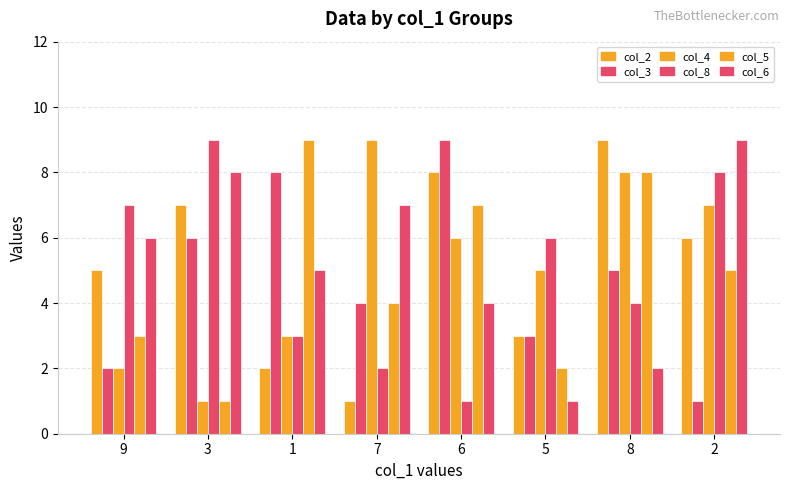

How many bars are there in each group?

6